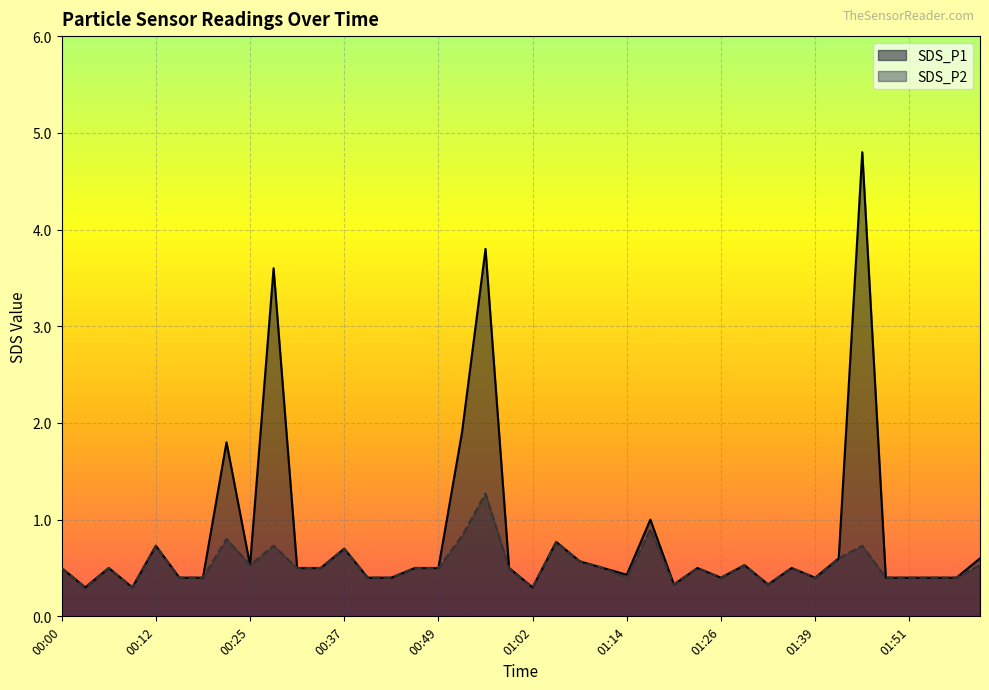

Between 00:18 and 01:23, which is larger?

01:23